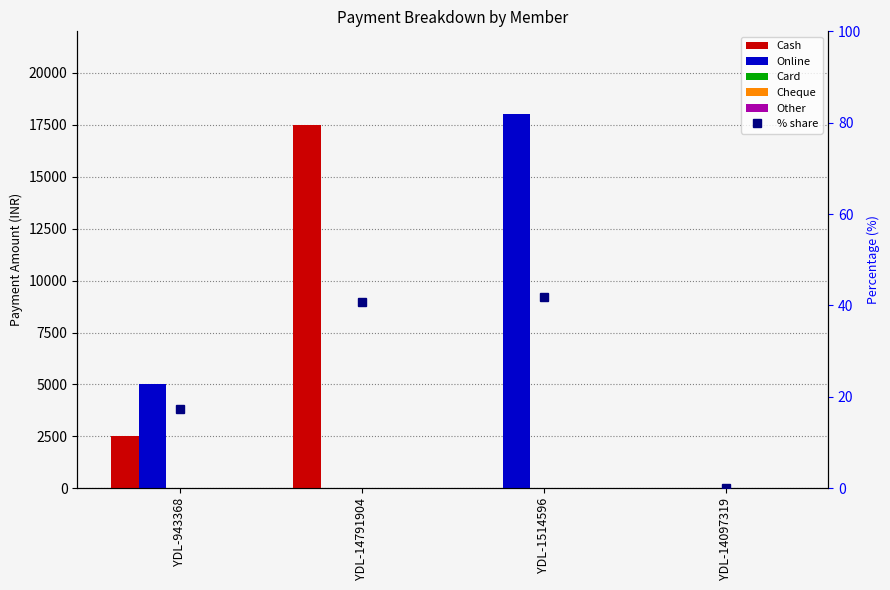

Which has a higher value, YDL-1514596 or YDL-943368?

YDL-943368